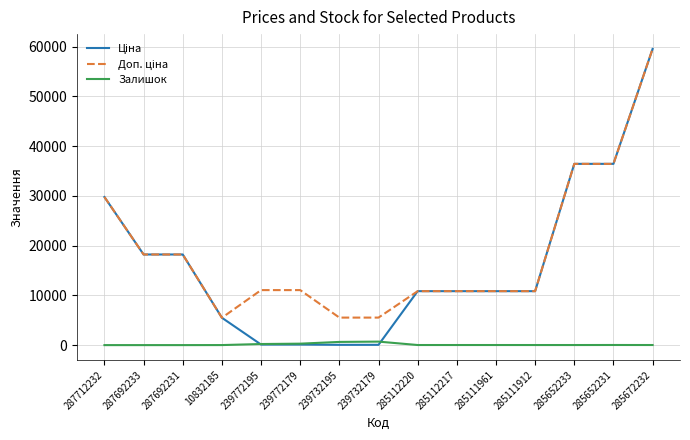

Is this an area chart (filled region under the line)?

No